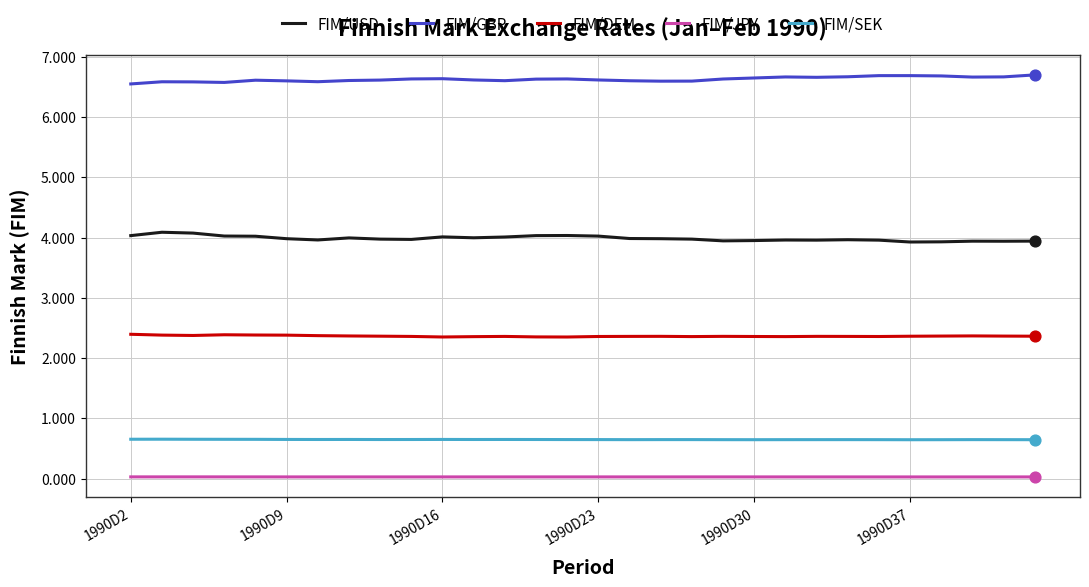

Which series has the largest total across all categories?

FIM/GBP